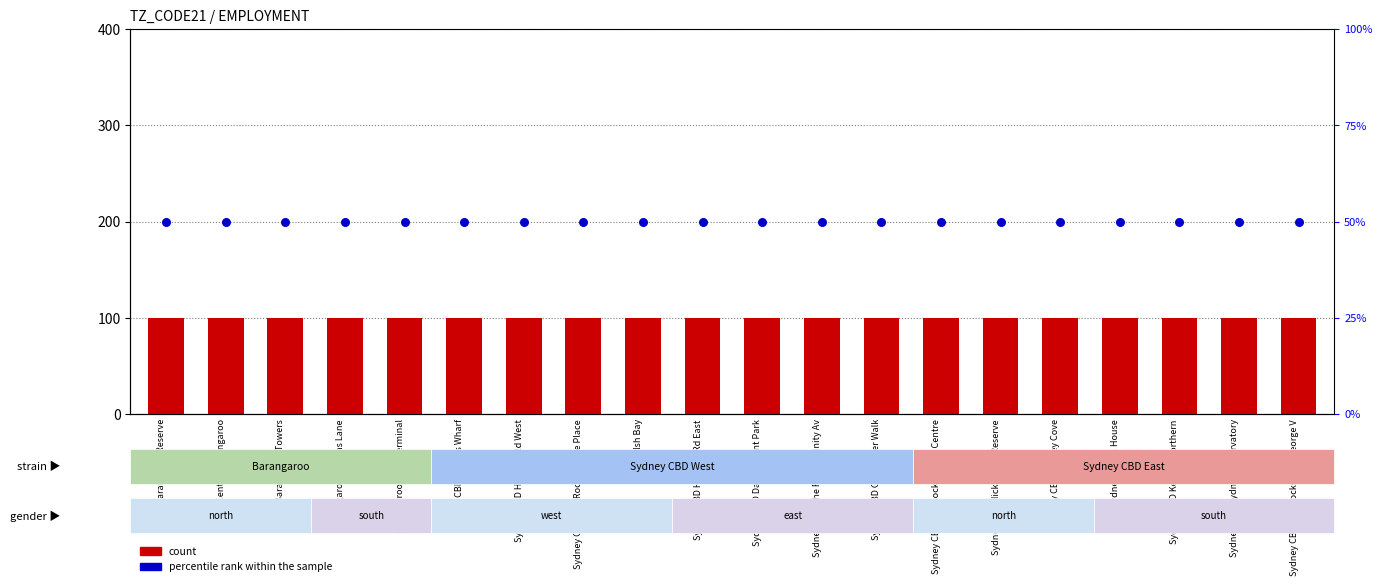

Which series has the largest total across all categories?

count